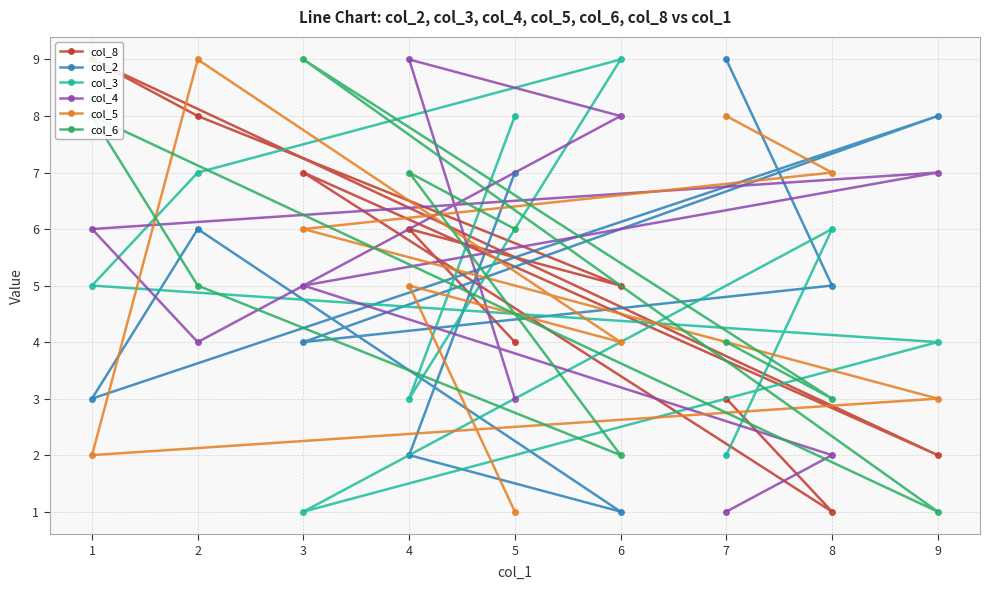

Does the chart have visible grid lines?

Yes